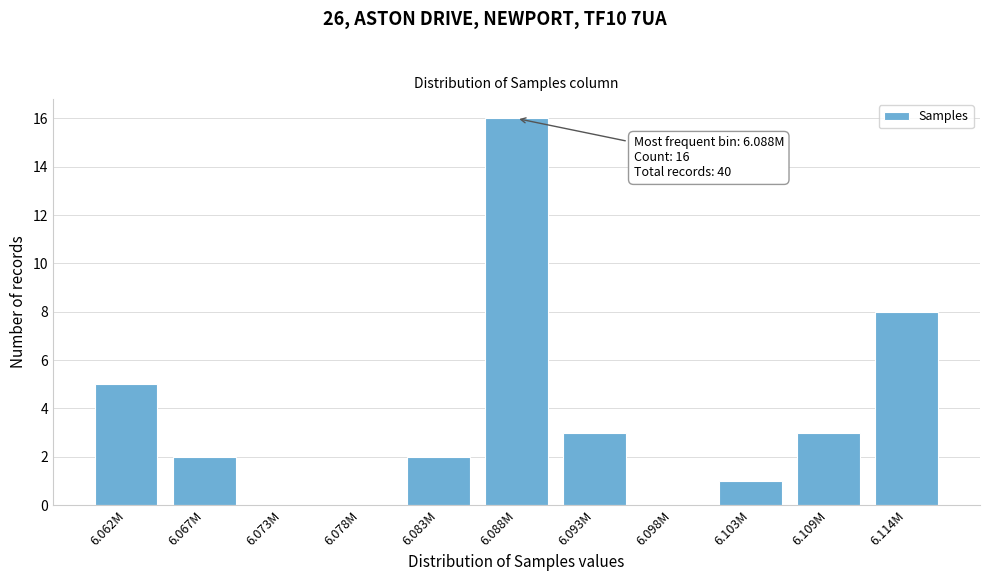

Reading left to right, list all the values displayed in this chart.

6.062M=5	6.067M=2	6.073M=0	6.078M=0	6.083M=2	6.088M=16	6.093M=3	6.098M=0	6.103M=1	6.109M=3	6.114M=8